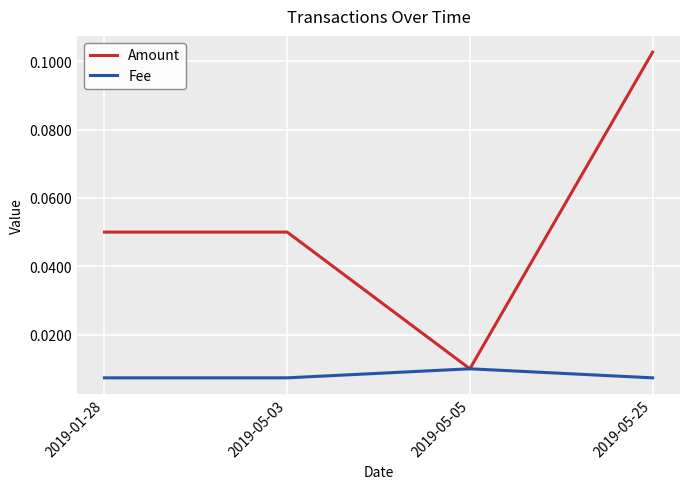

List the series in order of their overall mean, highest first.

Amount, Fee